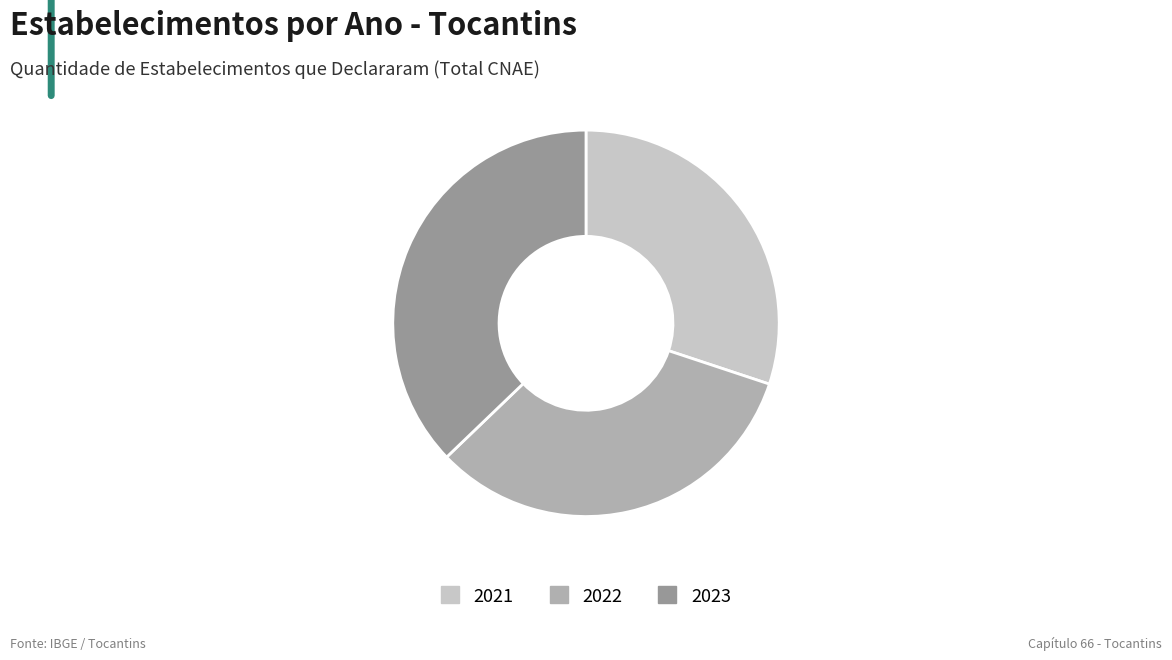

Which slice is the largest?

2023